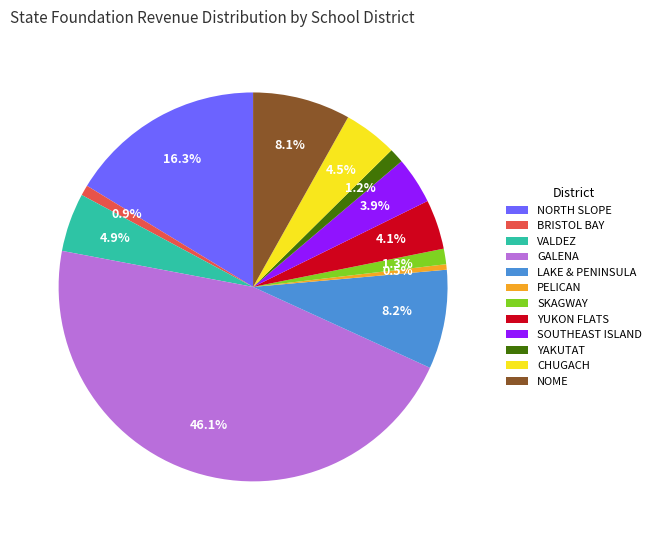

To the nearest percent, what is the combined percentage of LAKE & PENINSULA and VALDEZ?

13%